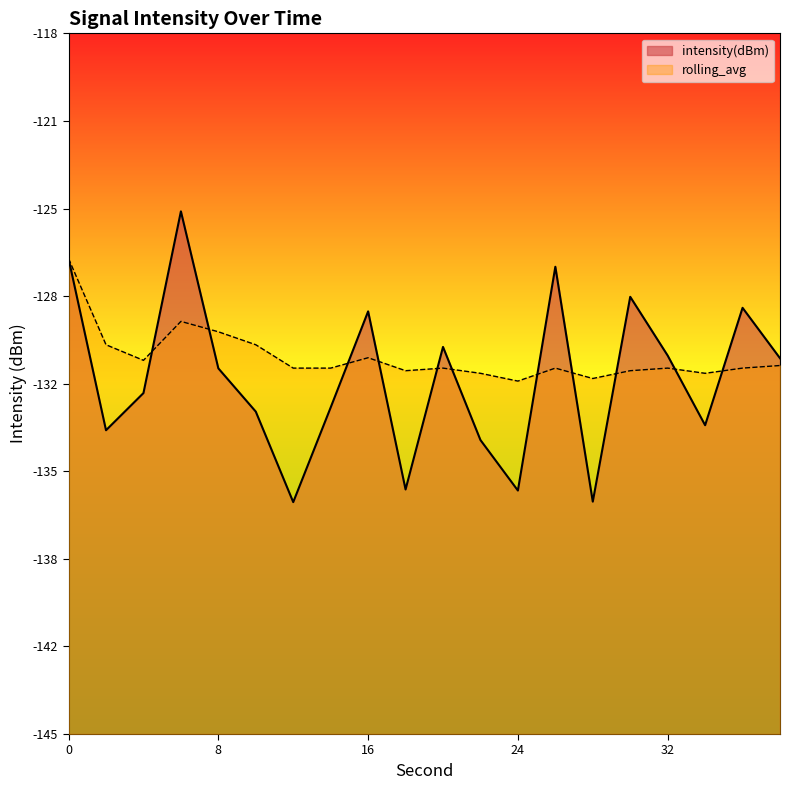

Which series changed the most between 16 and 34?

intensity(dBm)